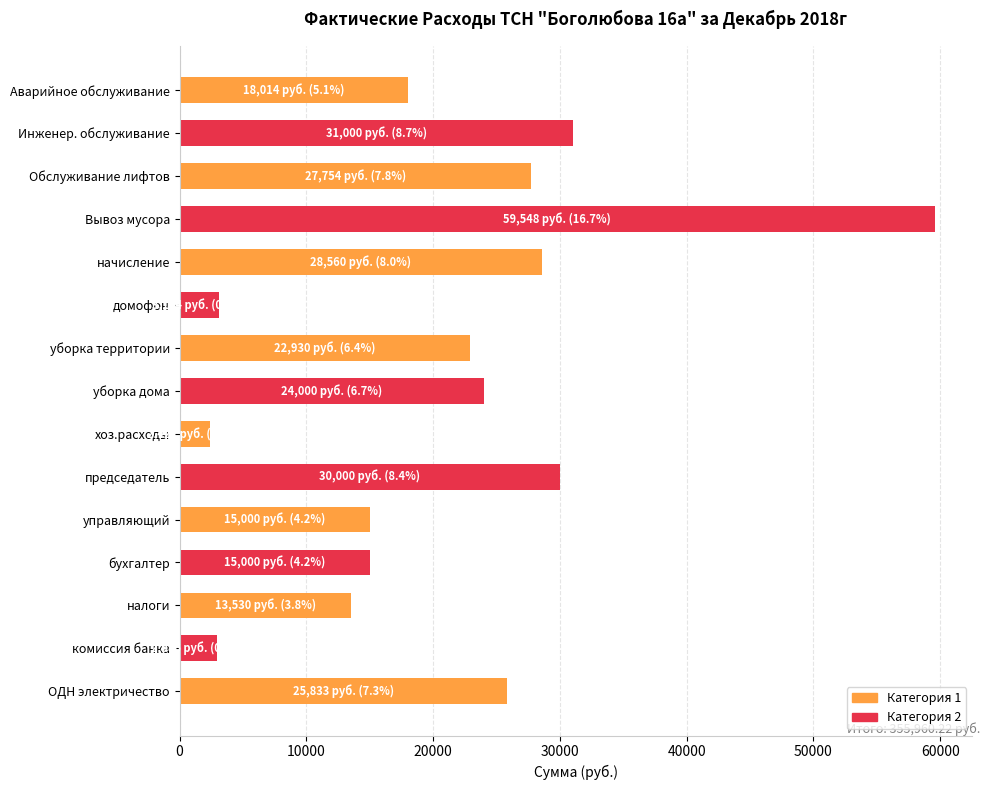

Which has a higher value, Вывоз мусора or ОДН электричество?

Вывоз мусора